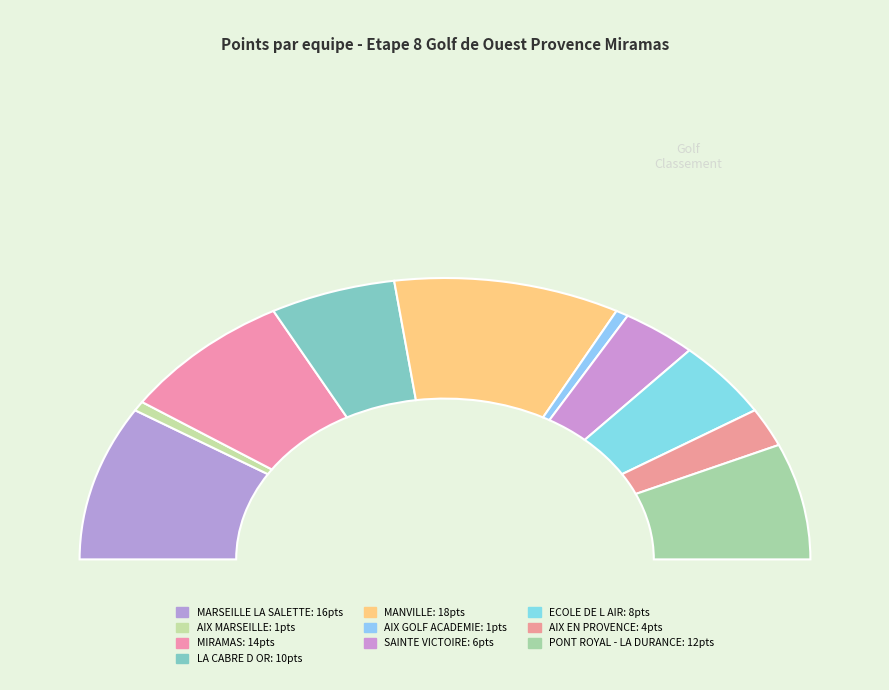

Does LA CABRE D OR account for over 50% of the chart?

No